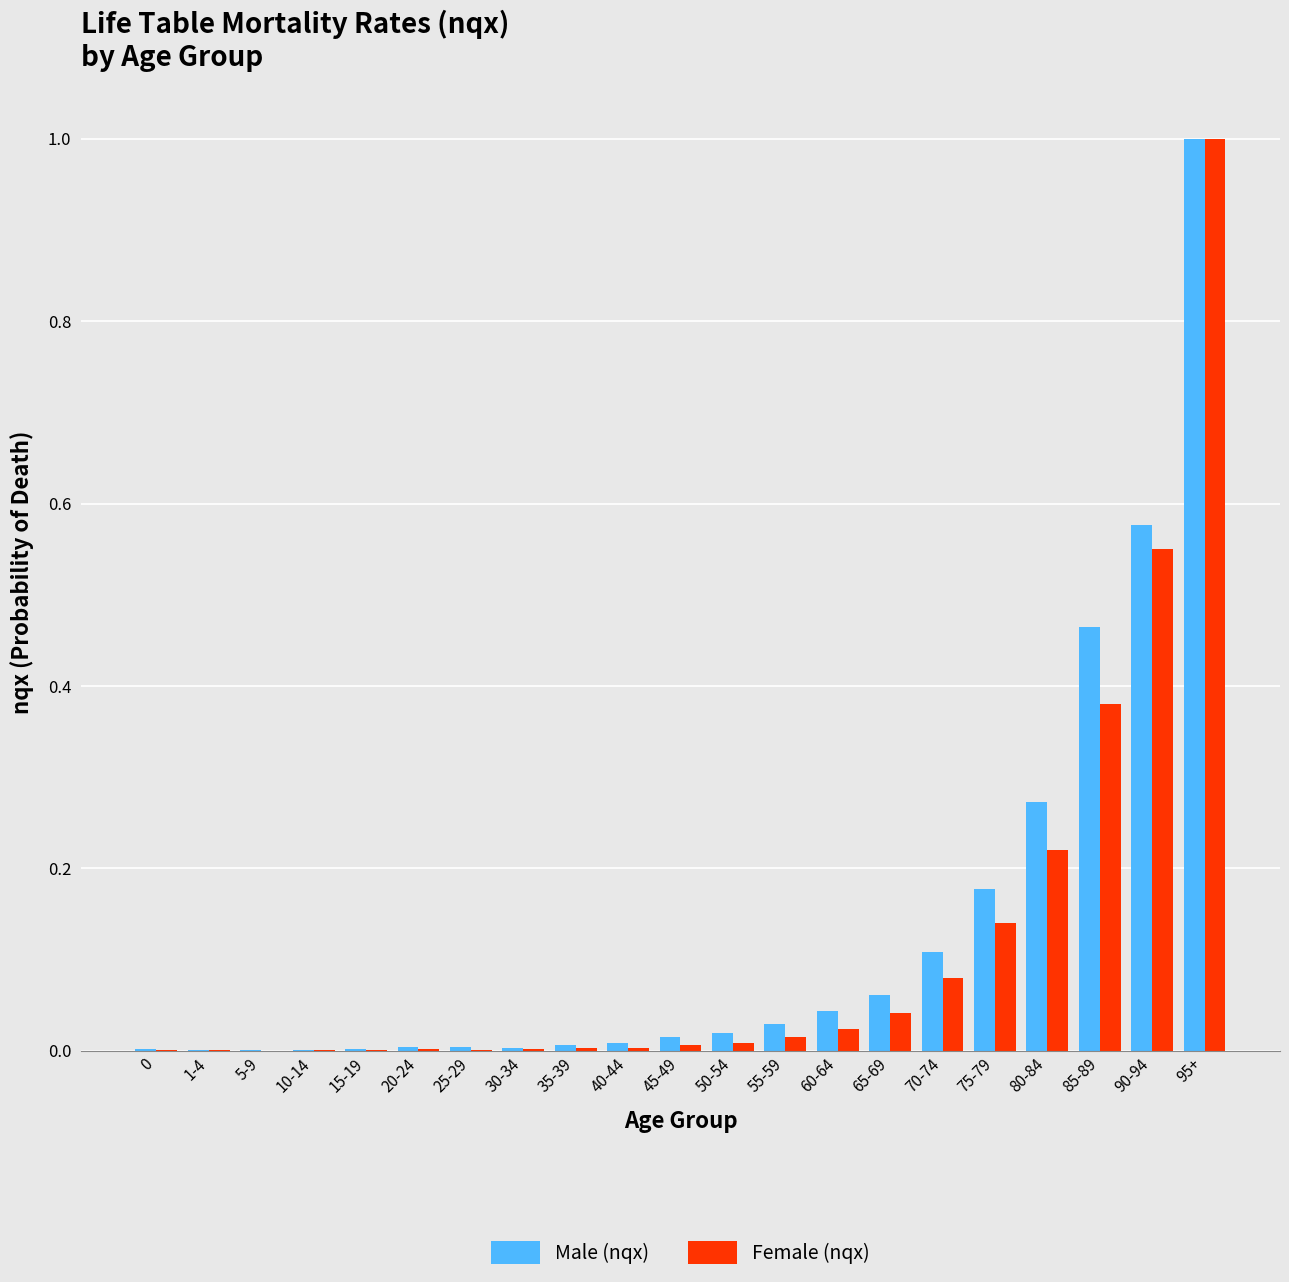

Which label corresponds to the largest value in the chart?

95+